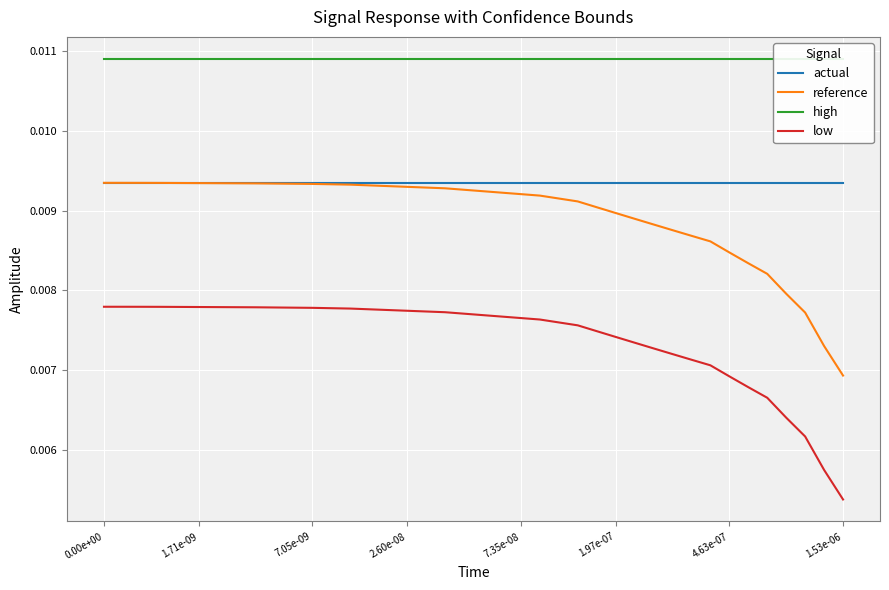

True or false: reference and low cross at least once.

False